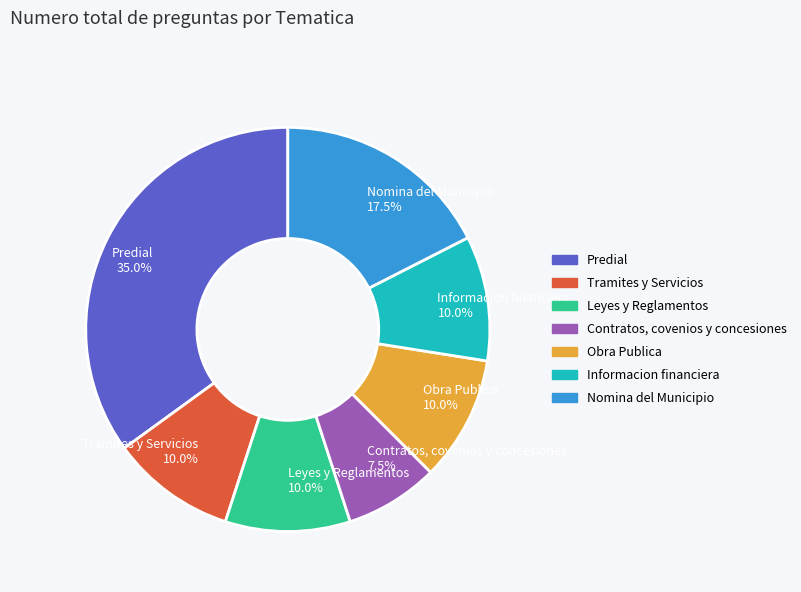

Combined, do Predial and Obra Publica account for over 50%?

No